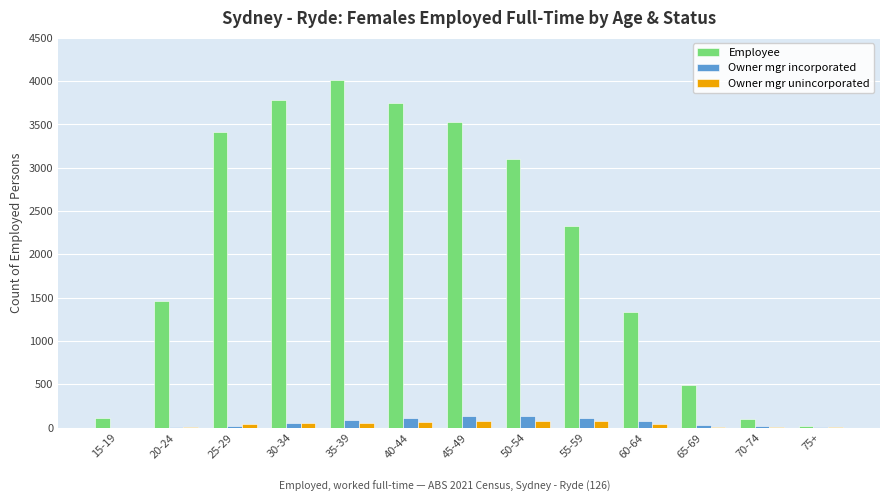

The value of Employee at 35-39 is 6322. True or false?

False